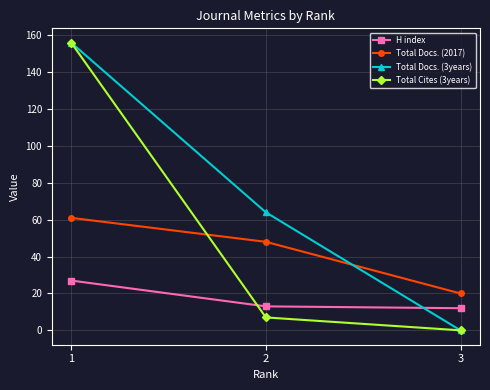

At which category is the sum across all series the highest?

1